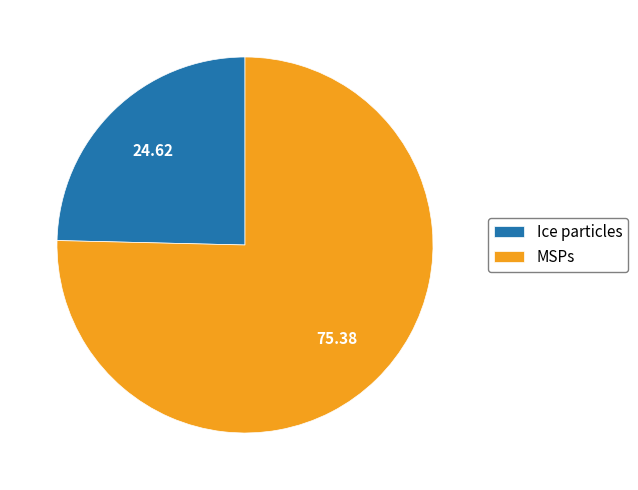

Count the number of slices in the pie.

2